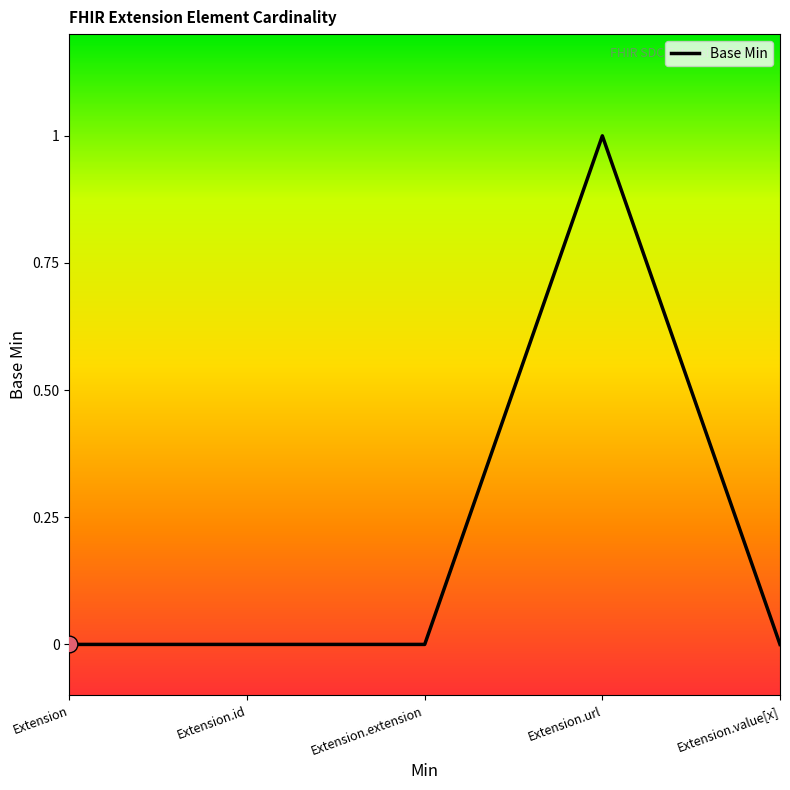

Does the chart have visible grid lines?

No